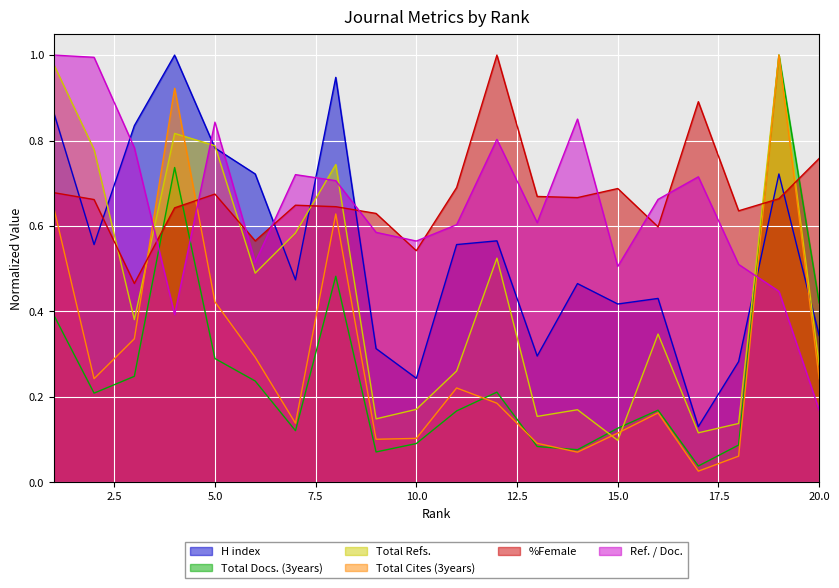

Reading right to left, what are all the values shown in this chart?

H index: 20=0.3	19=0.7	18=0.3	17=0.1	16=0.4	15=0.4	14=0.5	13=0.3	12=0.6	11=0.6	10=0.2	9=0.3	8=0.9	7=0.5	6=0.7	5=0.8	4=1.0	3=0.8	2=0.6	1=0.9
Total Docs. (3years): 20=0.4	19=1.0	18=0.1	17=0.0	16=0.2	15=0.1	14=0.1	13=0.1	12=0.2	11=0.2	10=0.1	9=0.1	8=0.5	7=0.1	6=0.2	5=0.3	4=0.7	3=0.2	2=0.2	1=0.4
Total Refs.: 20=0.3	19=1.0	18=0.1	17=0.1	16=0.3	15=0.1	14=0.2	13=0.2	12=0.5	11=0.3	10=0.2	9=0.1	8=0.7	7=0.6	6=0.5	5=0.8	4=0.8	3=0.4	2=0.8	1=1.0
Total Cites (3years): 20=0.2	19=1.0	18=0.1	17=0.0	16=0.2	15=0.1	14=0.1	13=0.1	12=0.2	11=0.2	10=0.1	9=0.1	8=0.6	7=0.1	6=0.3	5=0.4	4=0.9	3=0.3	2=0.2	1=0.6
%Female: 20=0.8	19=0.7	18=0.6	17=0.9	16=0.6	15=0.7	14=0.7	13=0.7	12=1.0	11=0.7	10=0.5	9=0.6	8=0.6	7=0.6	6=0.6	5=0.7	4=0.6	3=0.5	2=0.7	1=0.7
Ref. / Doc.: 20=0.2	19=0.4	18=0.5	17=0.7	16=0.7	15=0.5	14=0.9	13=0.6	12=0.8	11=0.6	10=0.6	9=0.6	8=0.7	7=0.7	6=0.5	5=0.8	4=0.4	3=0.8	2=1.0	1=1.0